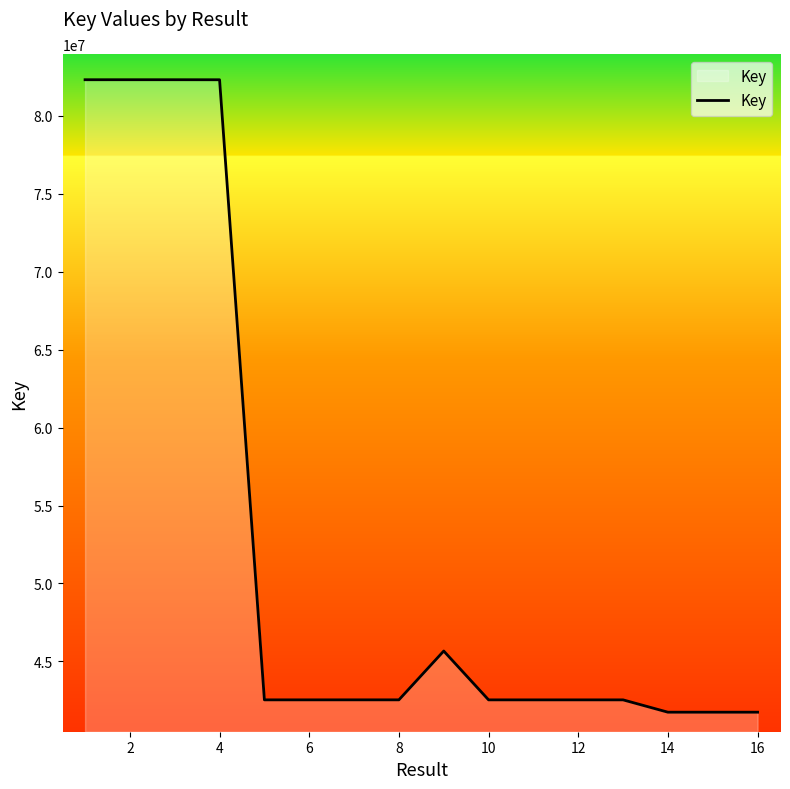

What is the maximum value shown in the chart?

82316811